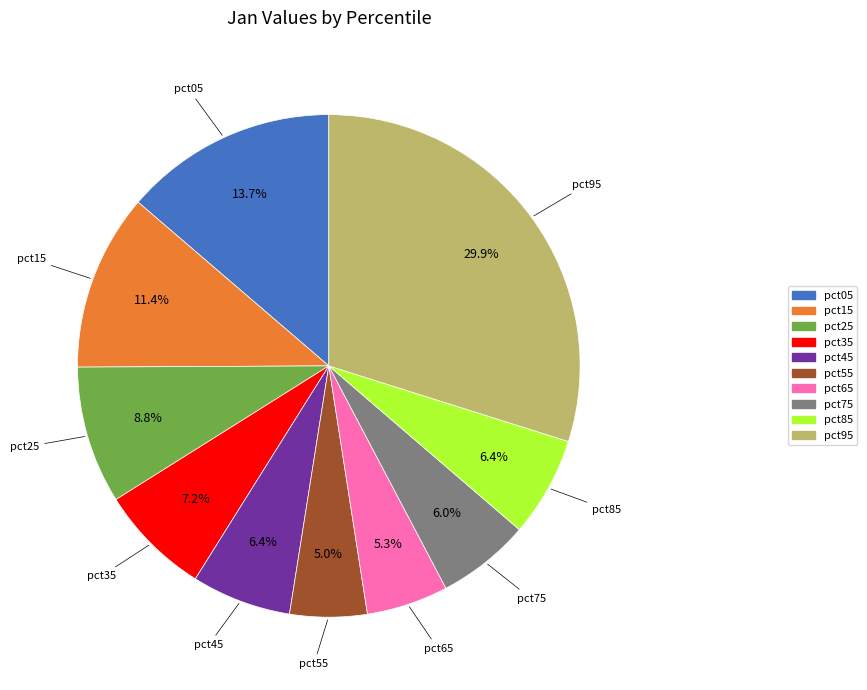

To the nearest percent, what portion does pct65 represent?

5%